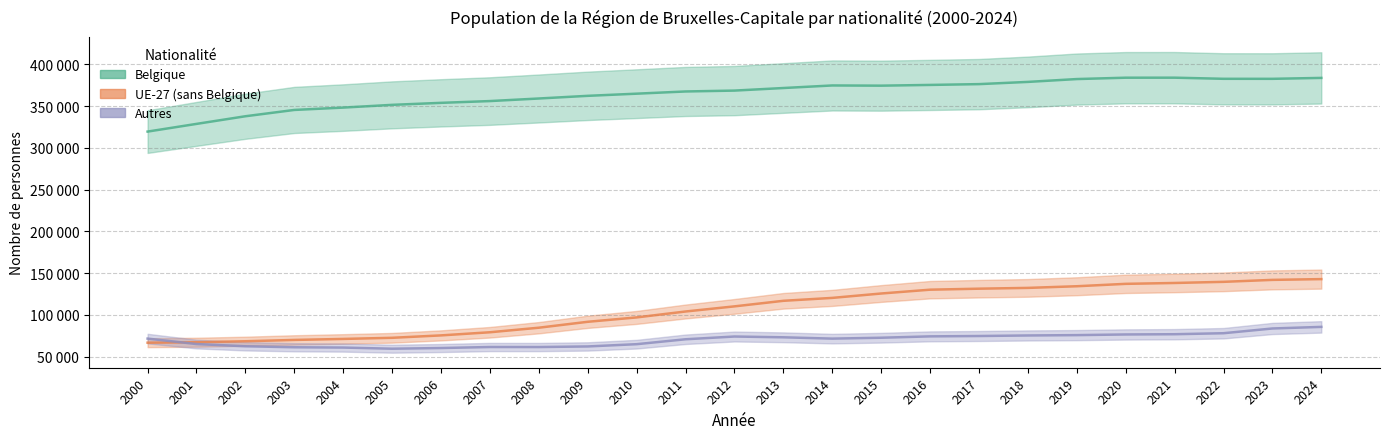

The UE-27 (sans Belgique) series shows 57039 at 2013. True or false?

False